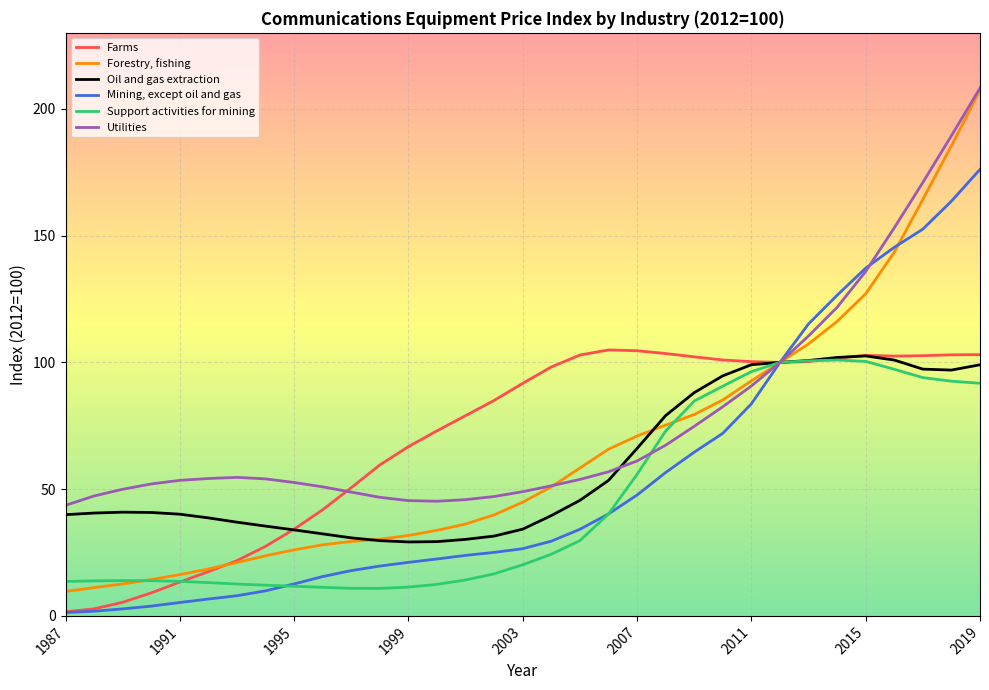

What is the smallest value displayed?

1.3